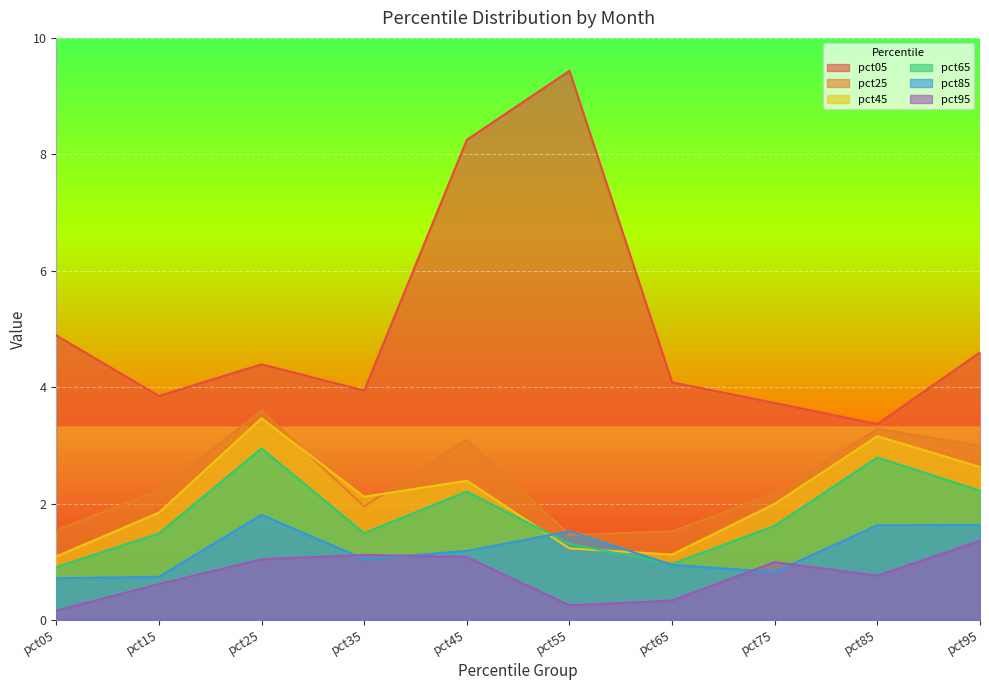

What is the smallest value displayed?

0.2